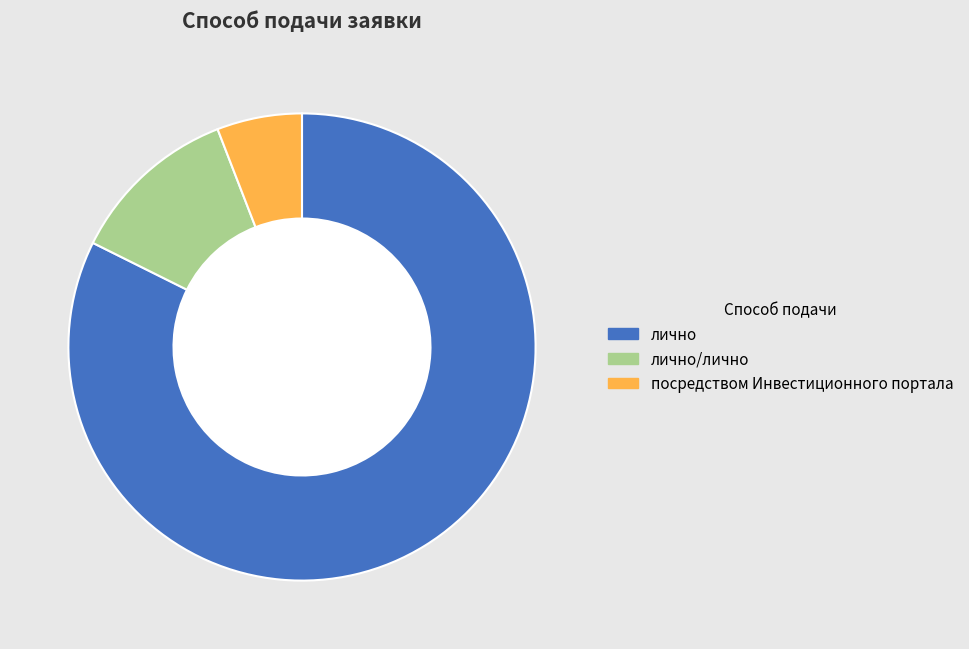

What is the largest slice in the pie chart?

лично